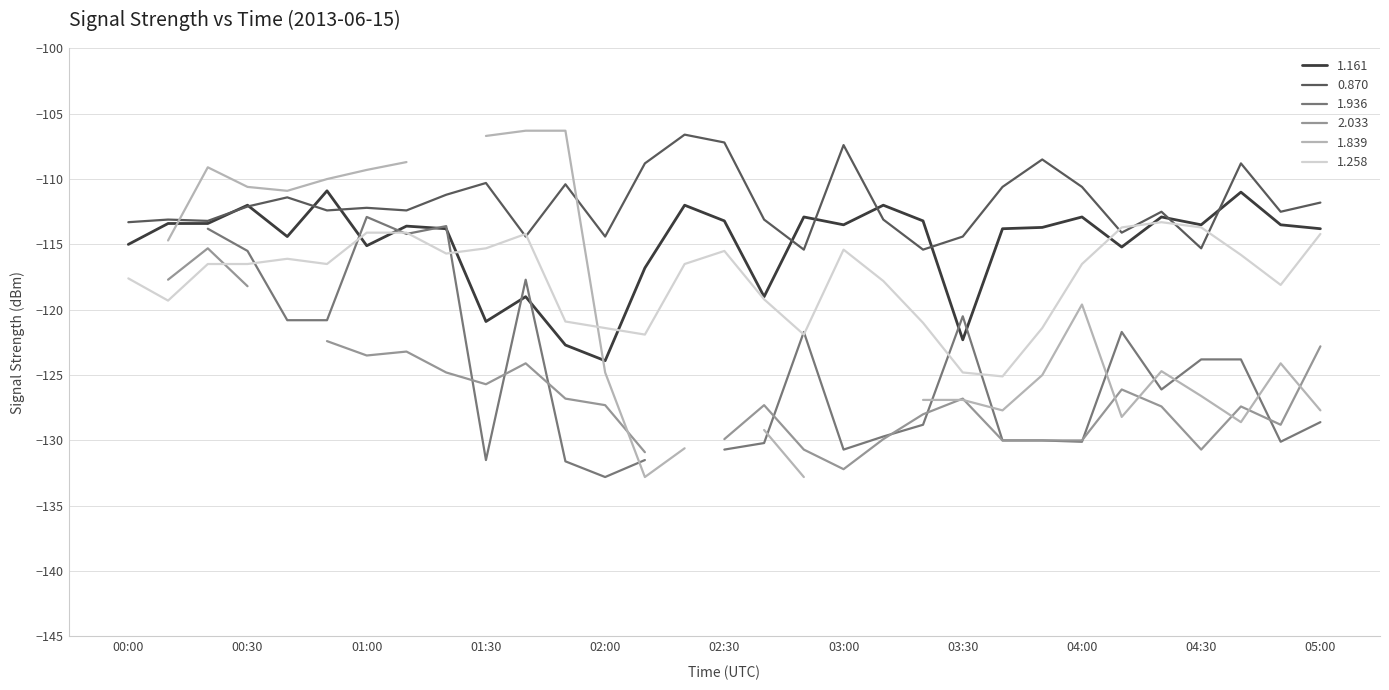

How many interior local valleys does the 1.161 series have?

9